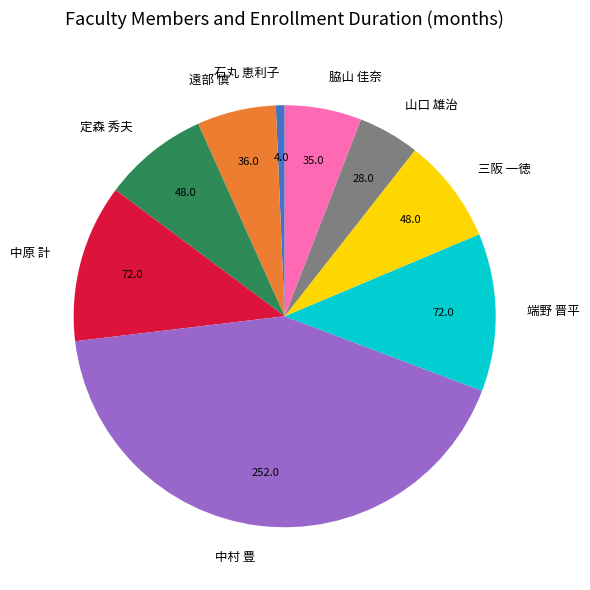

How many segments does this pie chart have?

9